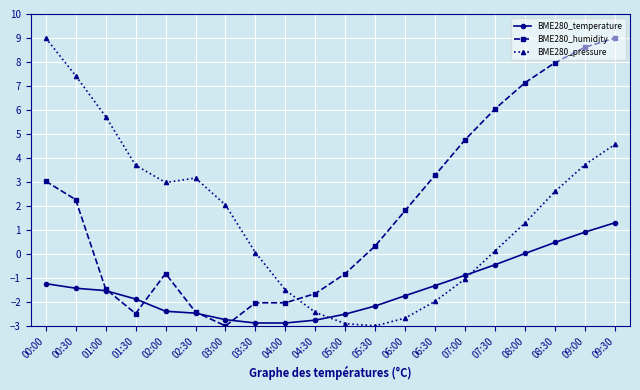

Which series changed the most between 04:30 and 06:30?

BME280_humidity